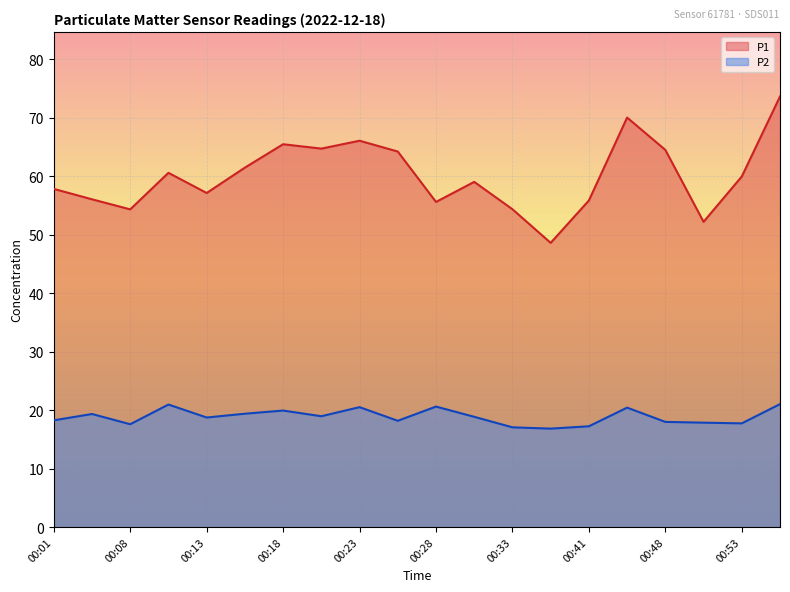

How many categories are shown in the chart?

20